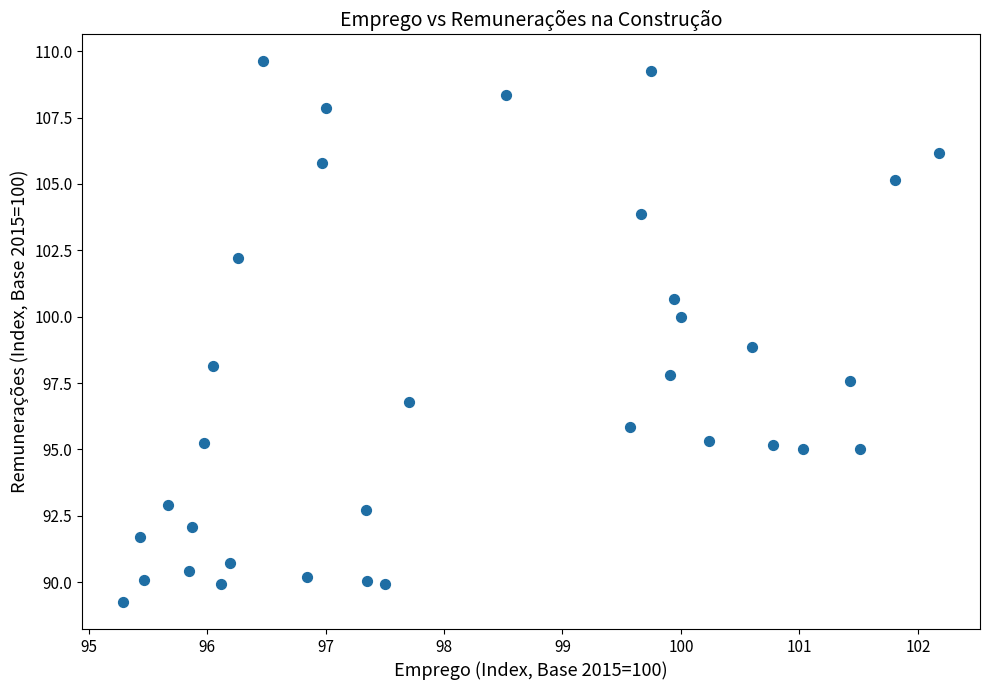

What is the range of Y values (max minus min)?

20.4